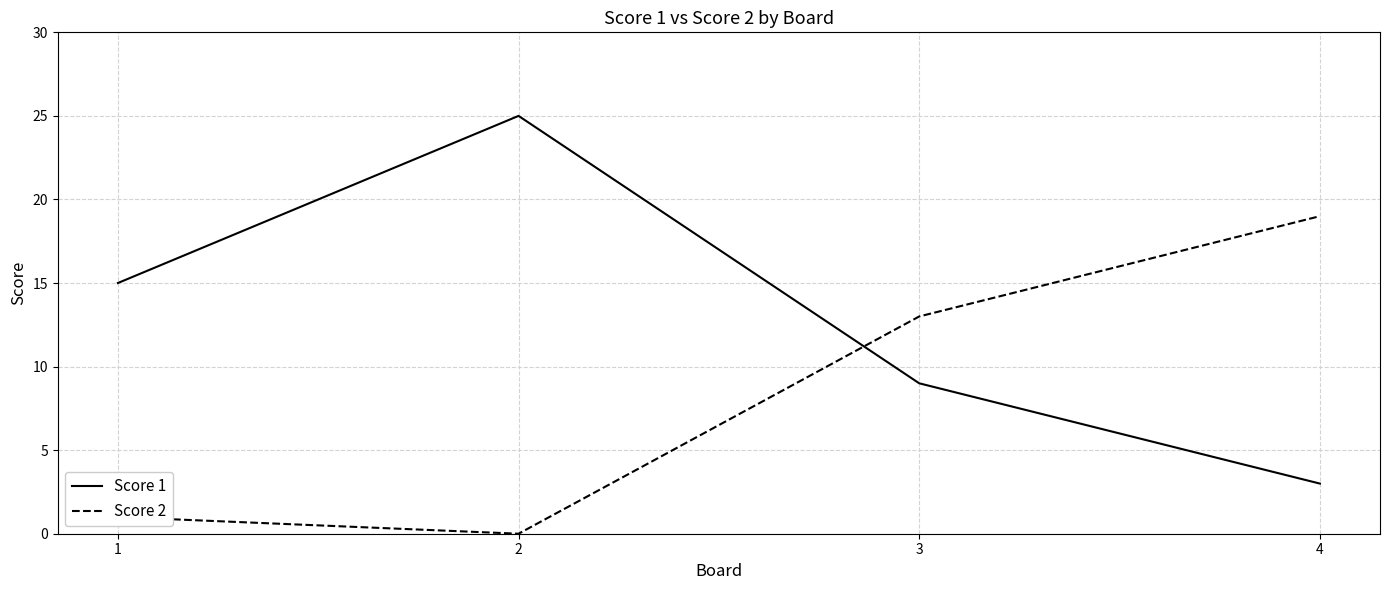

True or false: Score 1 has more than 1 points higher than both neighbors.

False